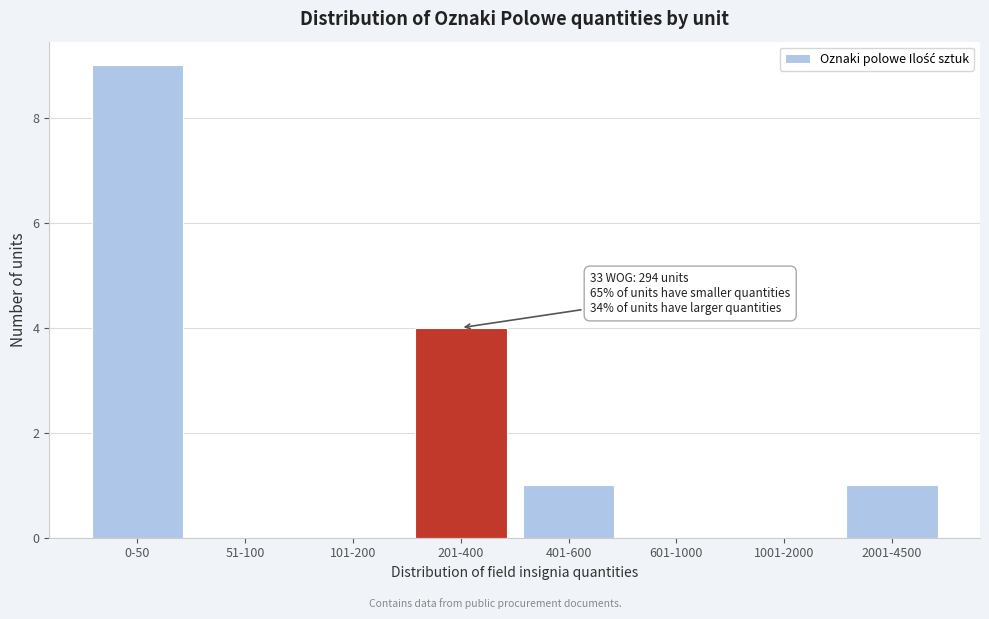

Reading left to right, list all the values displayed in this chart.

0-50=9	51-100=0	101-200=0	201-400=4	401-600=1	601-1000=0	1001-2000=0	2001-4500=1